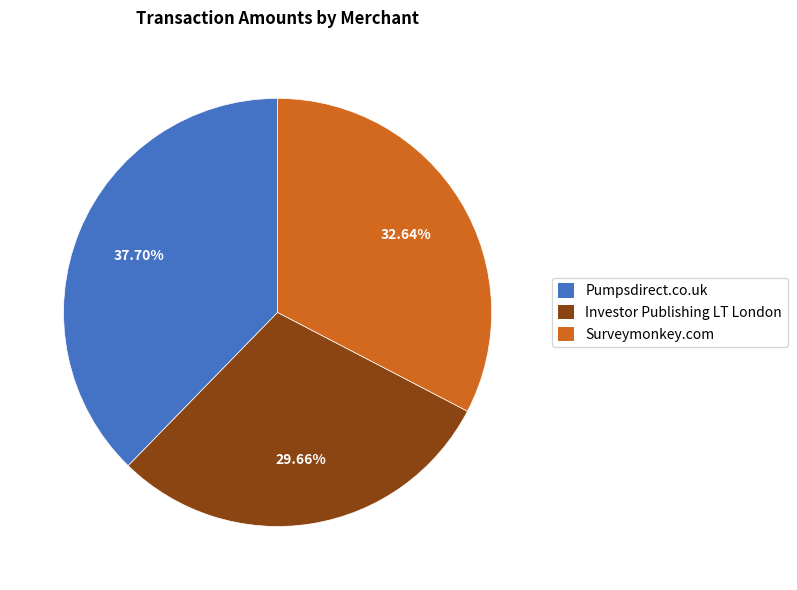

Which slice is the smallest?

Investor Publishing LT London